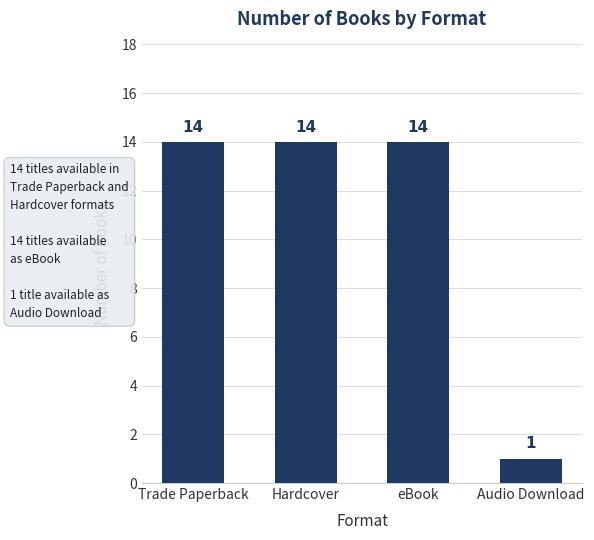

What is the label of the 4th bar from the left?

Audio Download